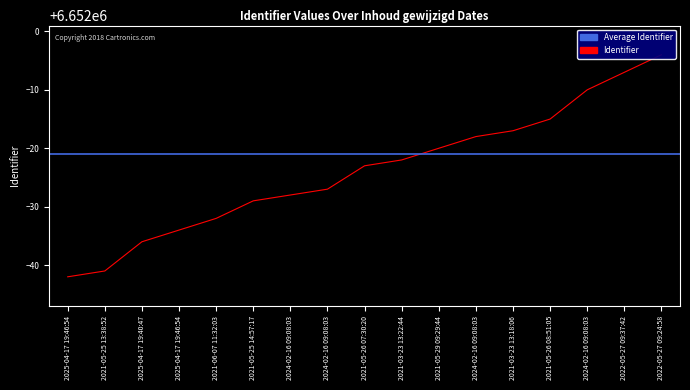

What is the label of the 4th point from the left?

2025-04-17 19:46:54